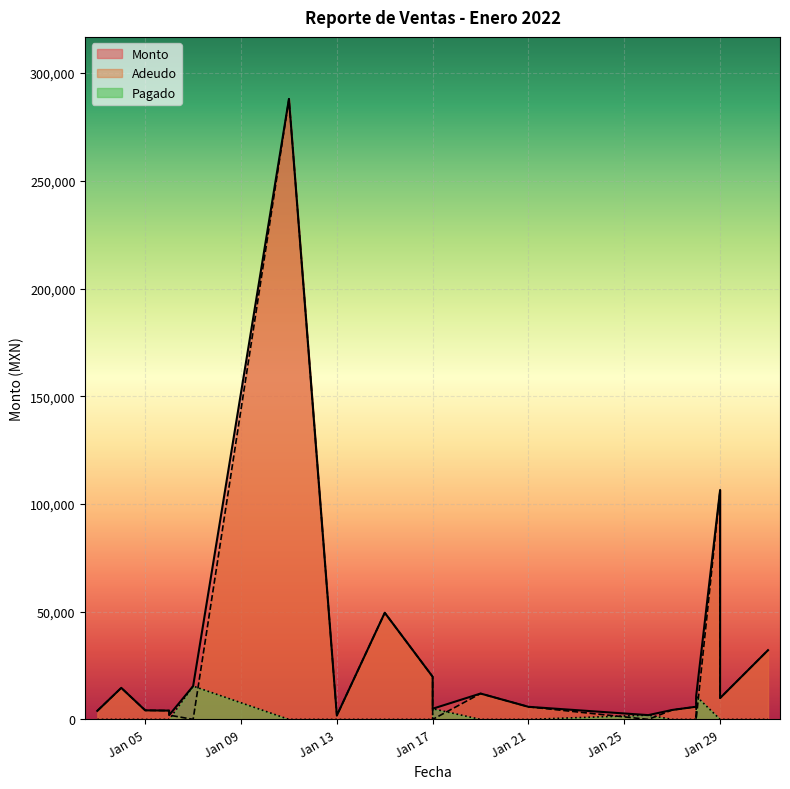

What are all the series names shown in the legend?

Monto, Adeudo, Pagado